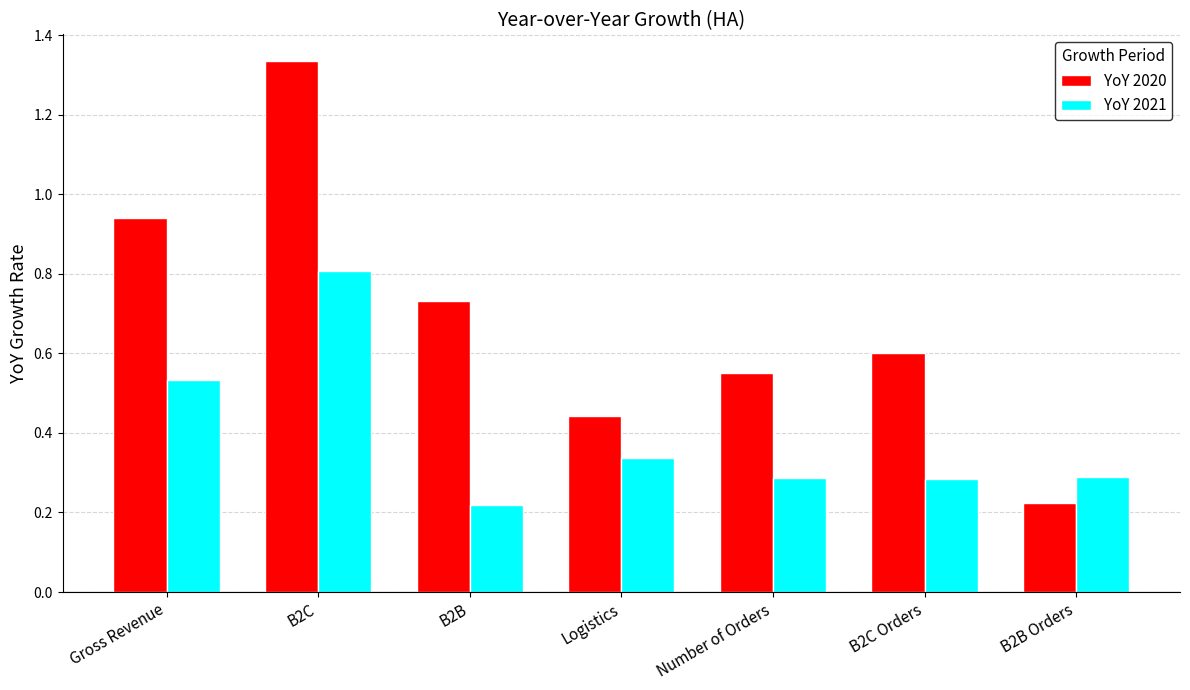

At which category is the sum across all series the highest?

B2C